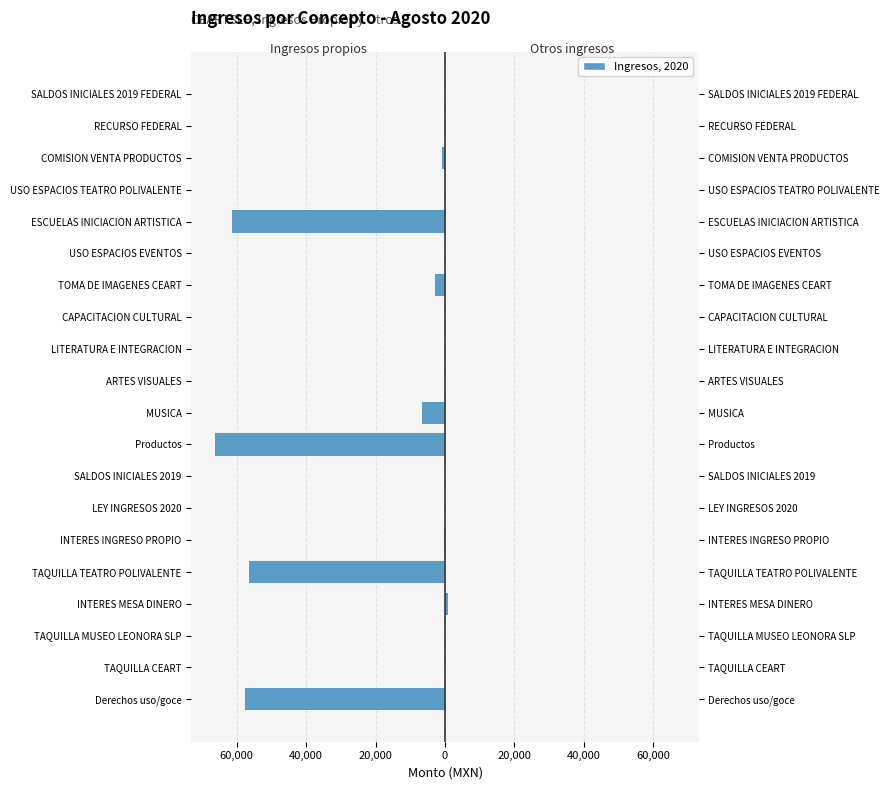

How many data points in Otros ingresos are above 0?

1